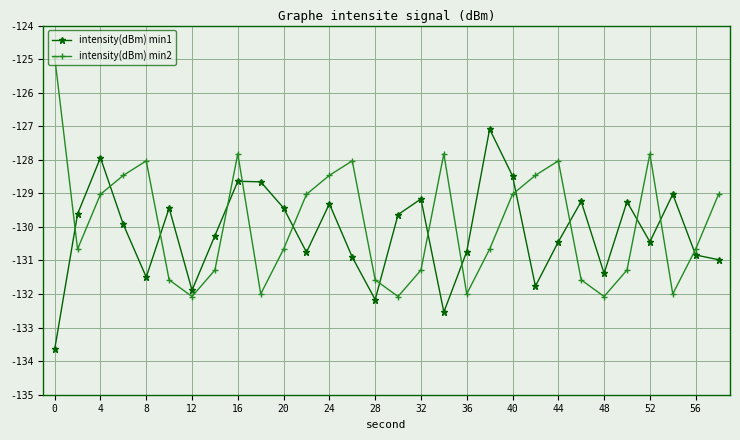

How many distinct data groups are displayed?

2